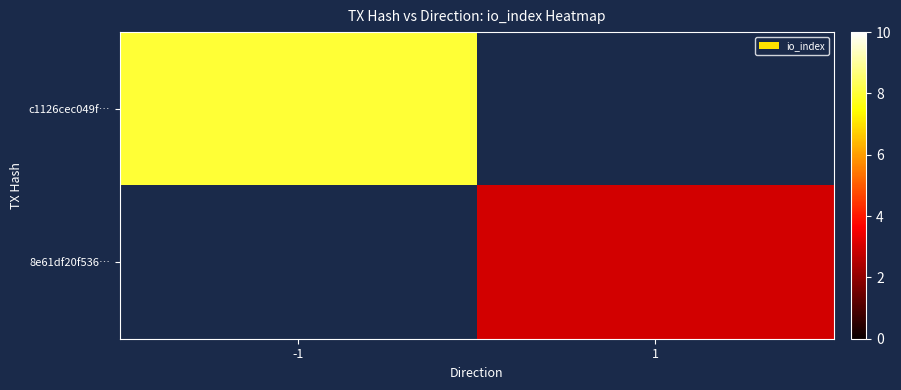

What is the maximum value shown in the chart?

8.0